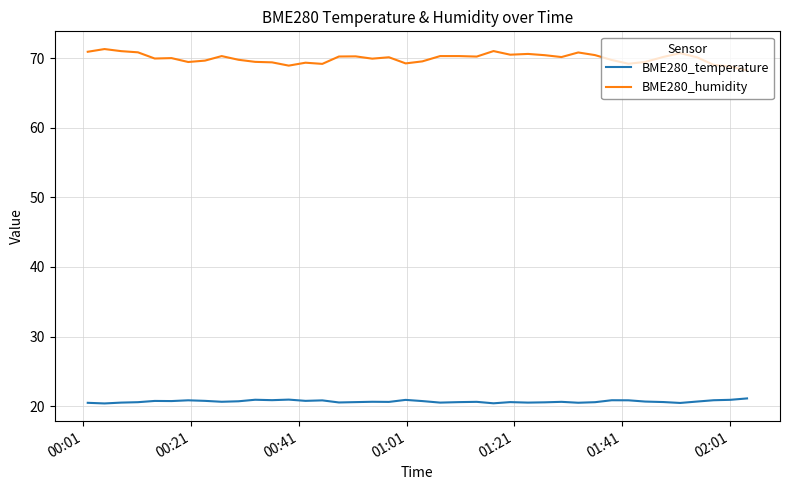

What is the highest value of the BME280_humidity series?

71.3